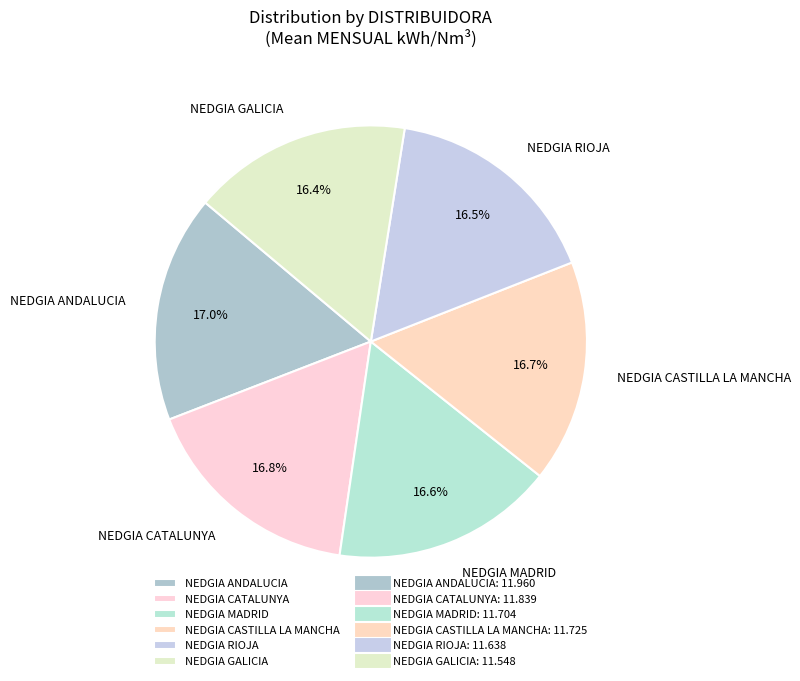

Combined, do NEDGIA MADRID and NEDGIA CATALUNYA account for over 50%?

No